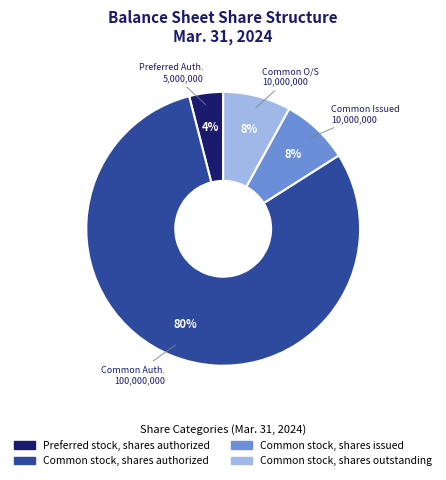

Is the sum of Preferred stock, shares authorized and Common stock, shares authorized greater than half?

Yes